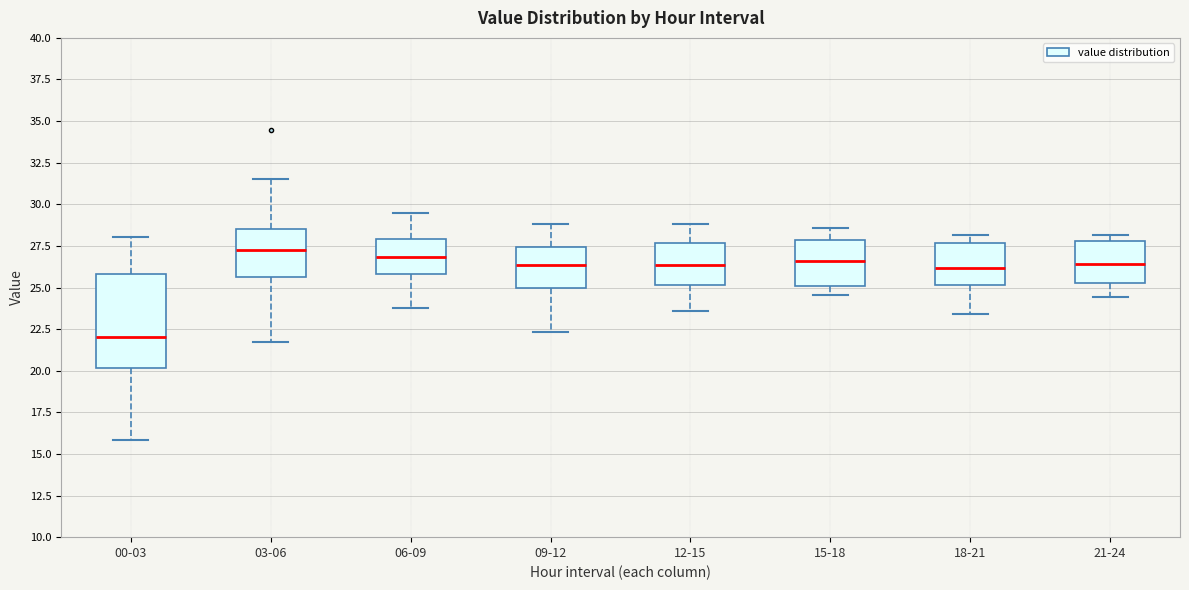

Reading left to right, read every box against the y-axis: the position of its median line, the range the box covers, and the ends of its whiskers. The values are not printed on the chart, so give them approximately, as read against the axis.

00-03: median 22.0, box 20.0 to 26.0, whiskers 16.0 to 28.0
03-06: median 27.0, box 25.5 to 28.5, whiskers 22.0 to 31.5
06-09: median 27.0, box 26.0 to 28.0, whiskers 24.0 to 29.5
09-12: median 26.5, box 25.0 to 27.5, whiskers 22.5 to 29.0
12-15: median 26.5, box 25.0 to 27.5, whiskers 23.5 to 29.0
15-18: median 26.5, box 25.0 to 28.0, whiskers 24.5 to 28.5
18-21: median 26.0, box 25.0 to 27.5, whiskers 23.5 to 28.0
21-24: median 26.5, box 25.5 to 28.0, whiskers 24.5 to 28.0 (just above the box's upper edge)